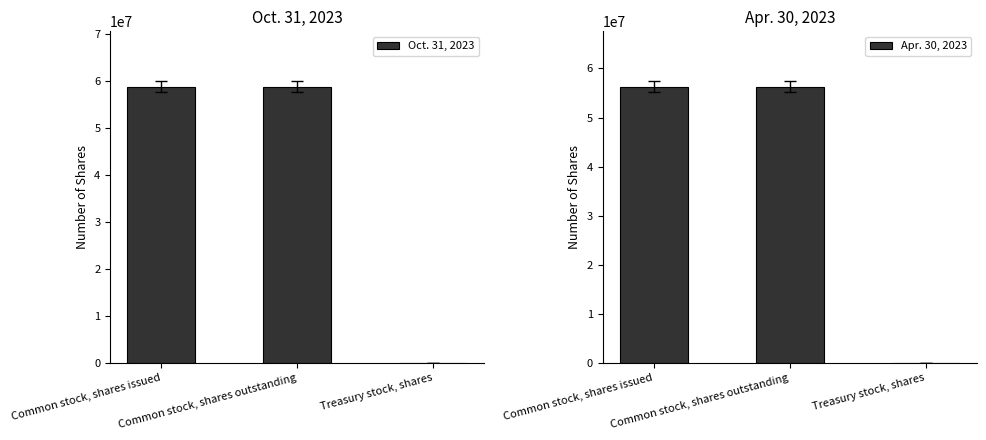

Reading right to left, transcribe all the data shown in this chart.

Oct. 31, 2023: 44988	58788770	58833758
Apr. 30, 2023: 40914	56263728	56304642